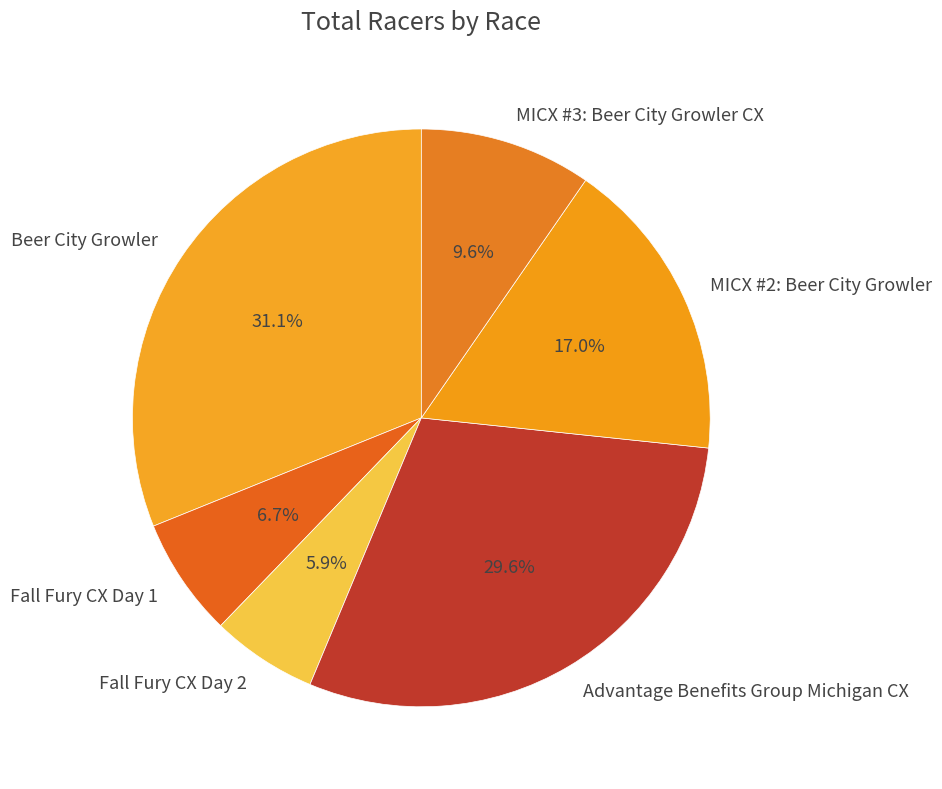

True or false: MICX #3: Beer City Growler CX accounts for 15% of the total.

False